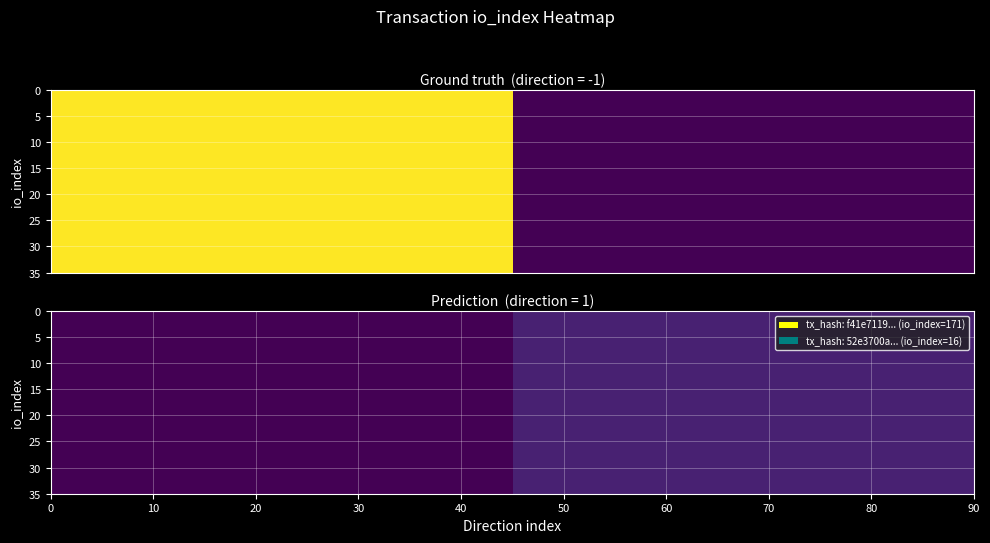

Between direction and io_index, which series saw the biggest shift?

f41e7119d42015b7162bb505e08811977c95f70